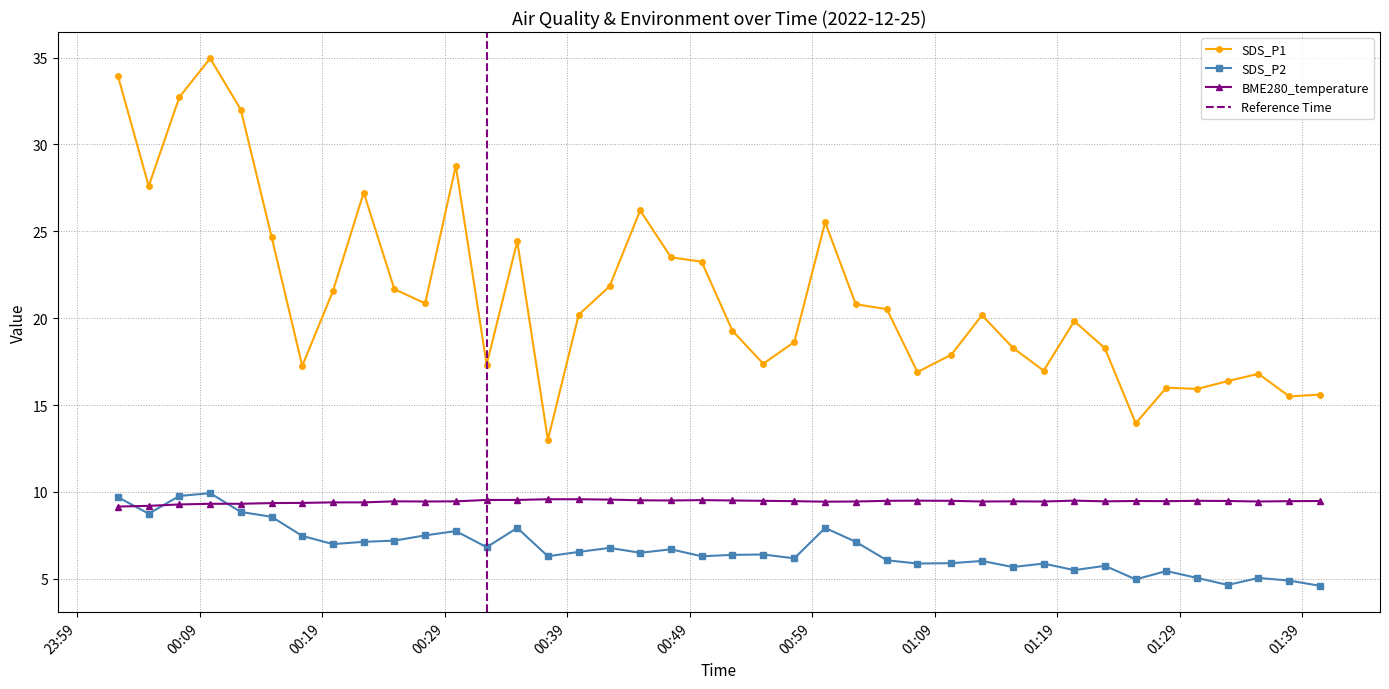

At which label does SDS_P1 first exceed 20?

2022/12/25 00:02:19